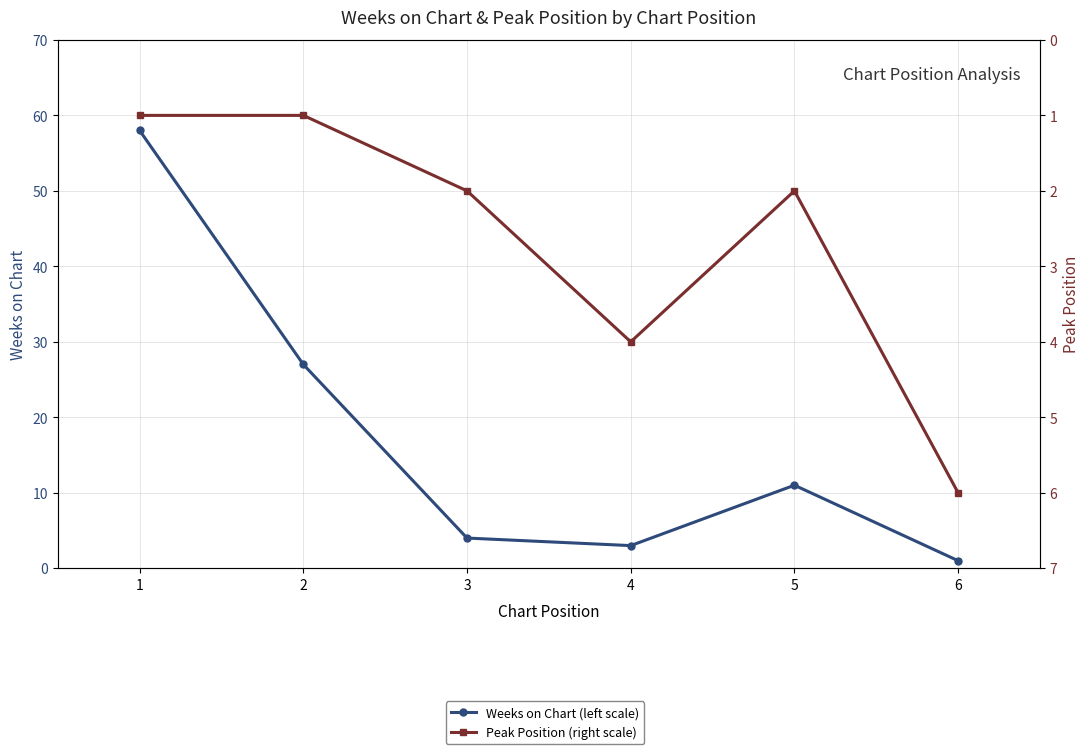

How many values in the Weeks on Chart (left scale) series are below 11?

3